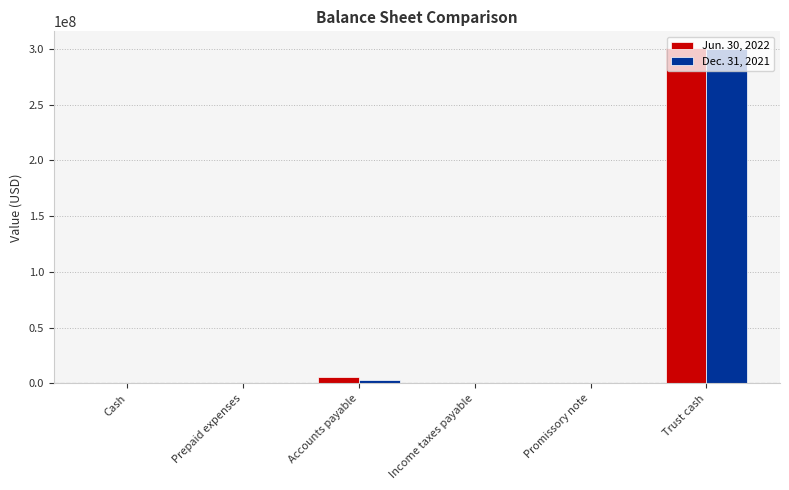

Which series has the largest range (max minus min)?

Jun. 30, 2022